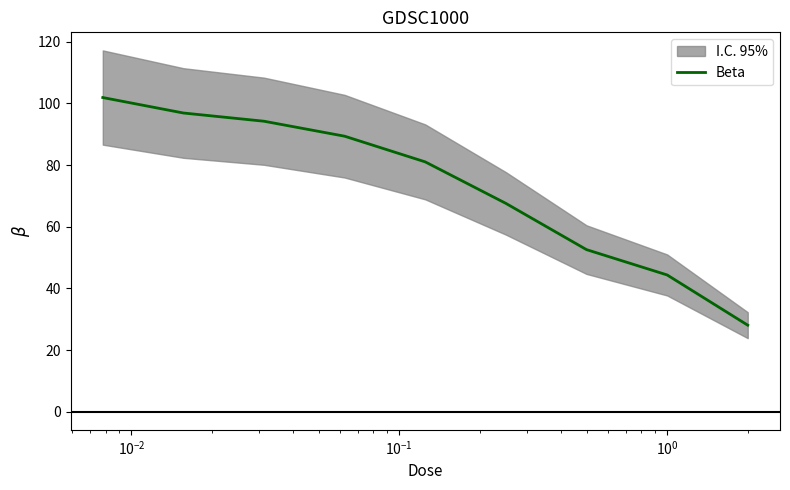

How many values exceed 81?

5